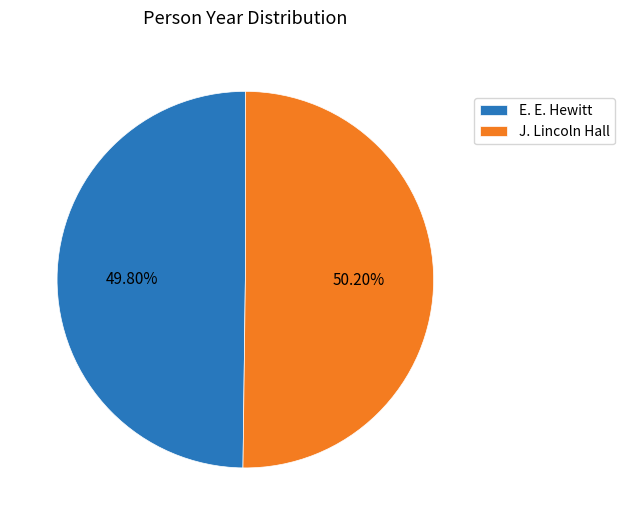

To the nearest percent, what percentage of the pie is E. E. Hewitt?

50%